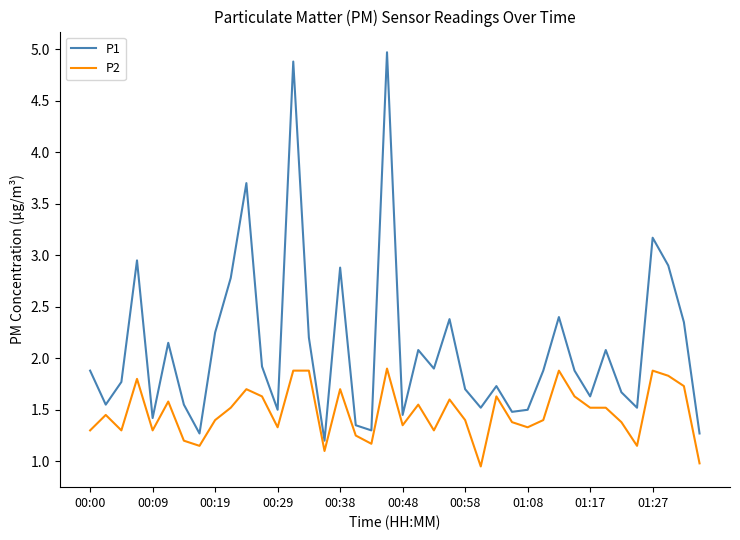

What is the greatest value displayed?

5.0